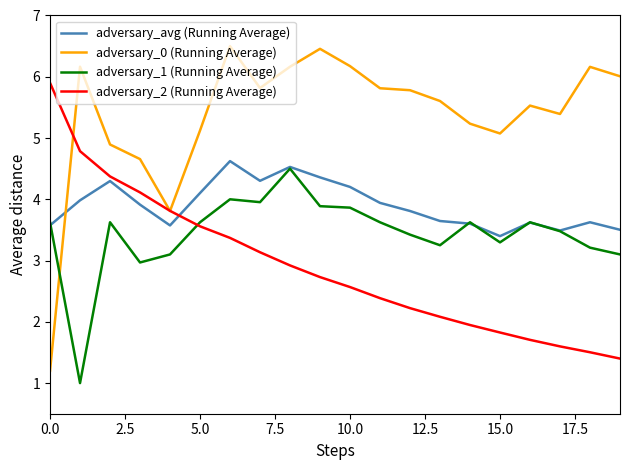

True or false: adversary_2 (Running Average) and adversary_1 (Running Average) cross at least once.

True